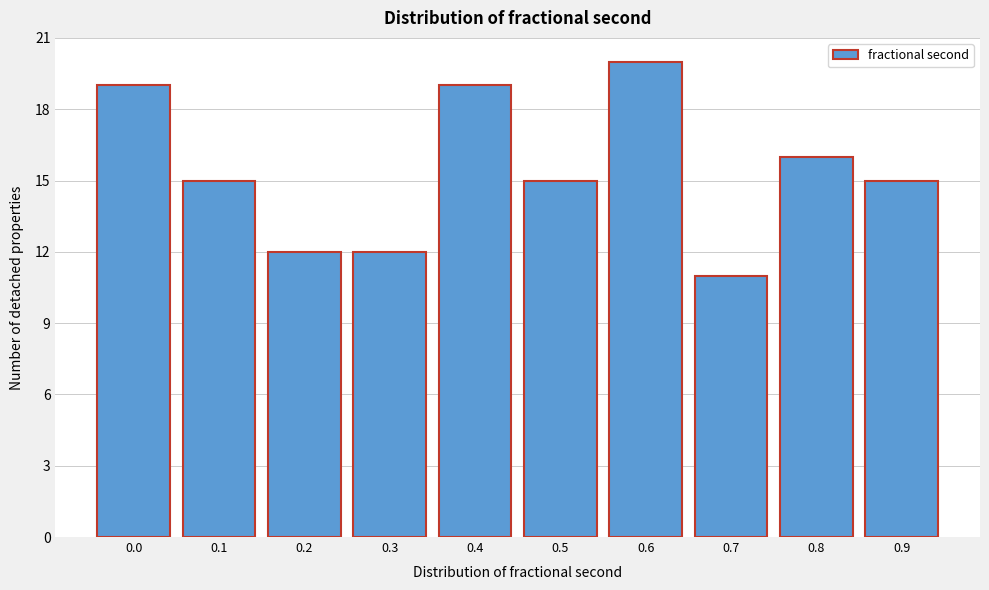

Reading left to right, transcribe all the data shown in this chart.

19	15	12	12	19	15	20	11	16	15